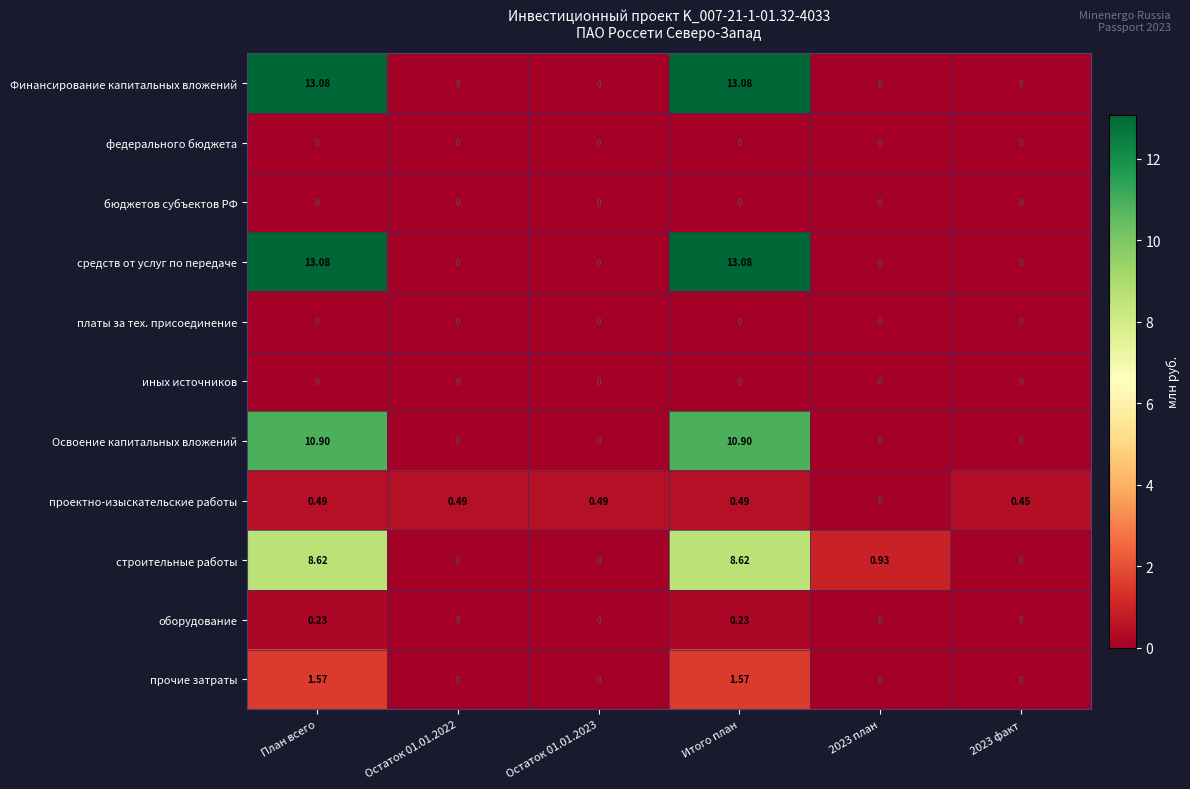

Is the value of оборудование at 2023 план greater than the value of проектно-изыскательские работы at 2023 факт?

No